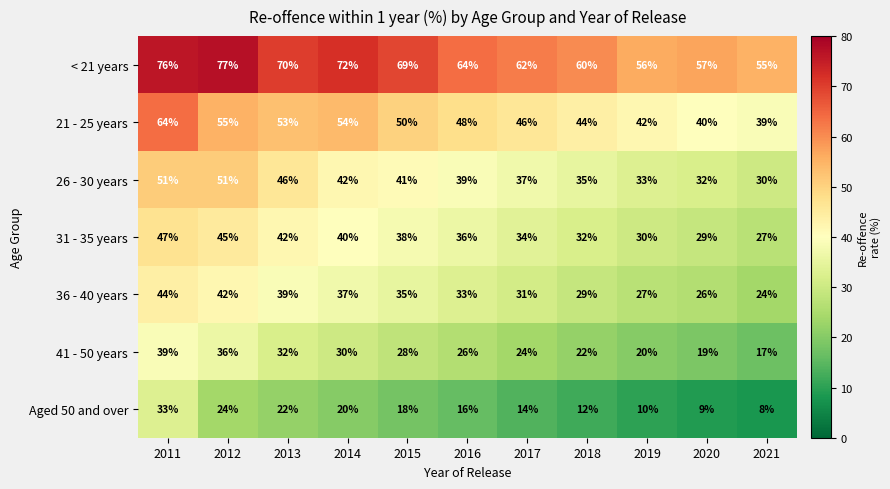

What is the difference between the highest and lowest values at 2011?

43